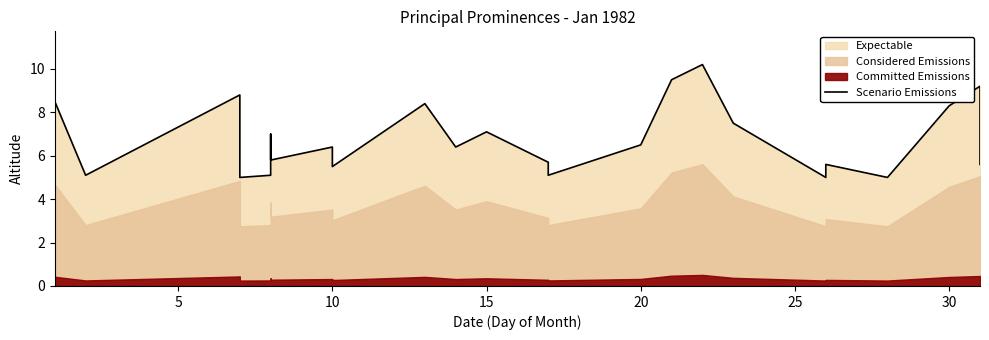

True or false: the data has more than 2 interior local peaks.

True